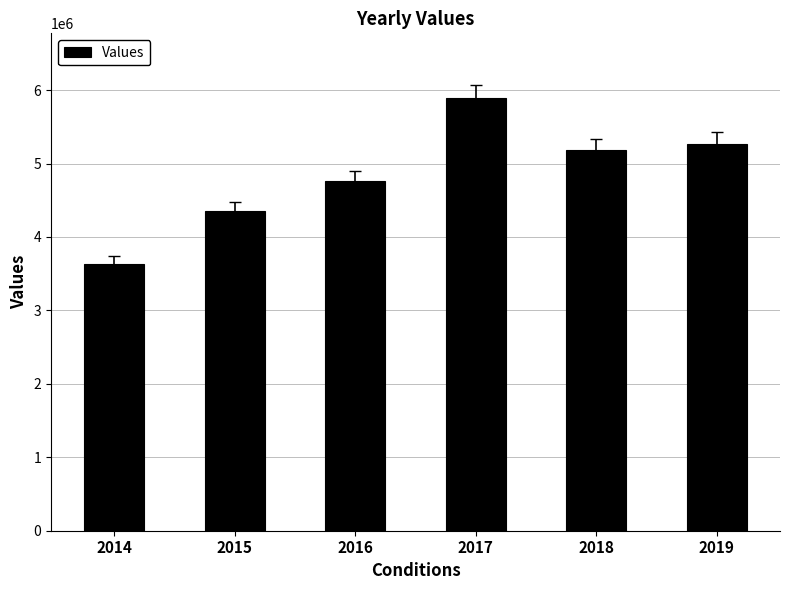

What is the minimum value shown in the chart?

3629300